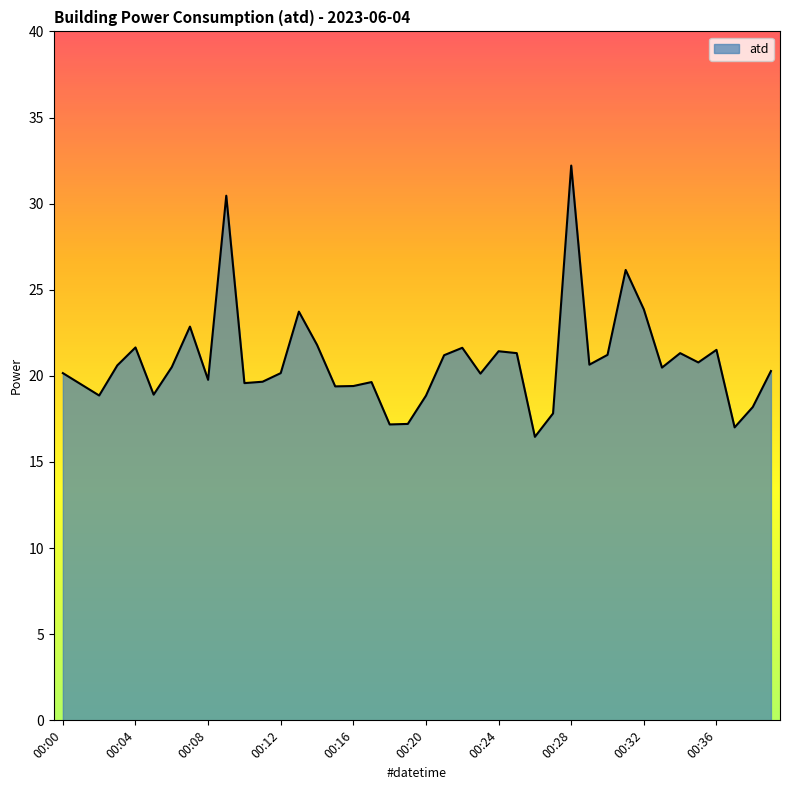

What is the maximum value shown in the chart?

32.2